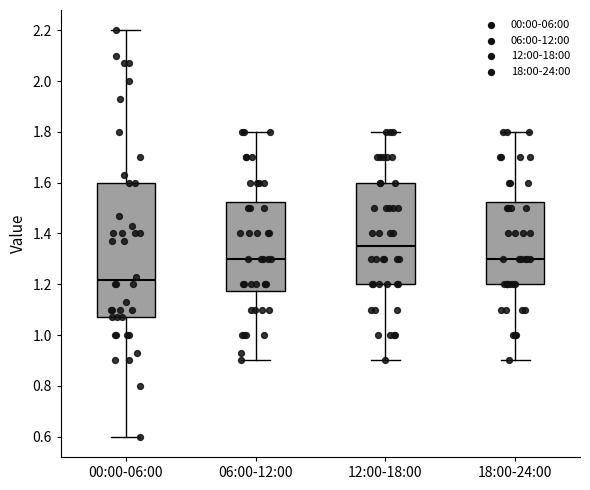

Reading left to right, transcribe this box plot: for each box, give where its median line is, the range the box spans, and where its two whiskers end, as read against the y-axis. The values are not printed on the chart, so give them approximately, as read against the axis.

00:00-06:00: median 1.22, box 1.08 to 1.60, whiskers 0.60 to 2.20
06:00-12:00: median 1.30, box 1.18 to 1.52, whiskers 0.90 to 1.80
12:00-18:00: median 1.36, box 1.20 to 1.60, whiskers 0.90 to 1.80
18:00-24:00: median 1.30, box 1.20 to 1.52, whiskers 0.90 to 1.80